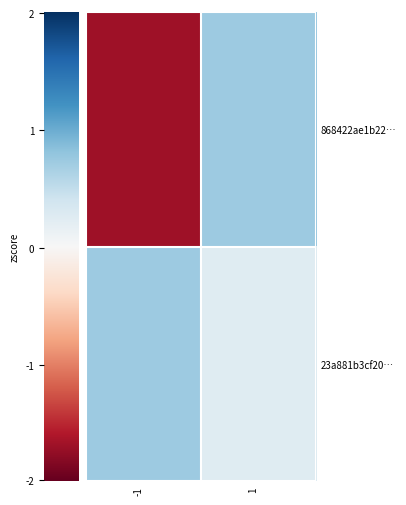

List the series in order of their peak value, lowest first.

23a881b3cf20…, 868422ae1b22…